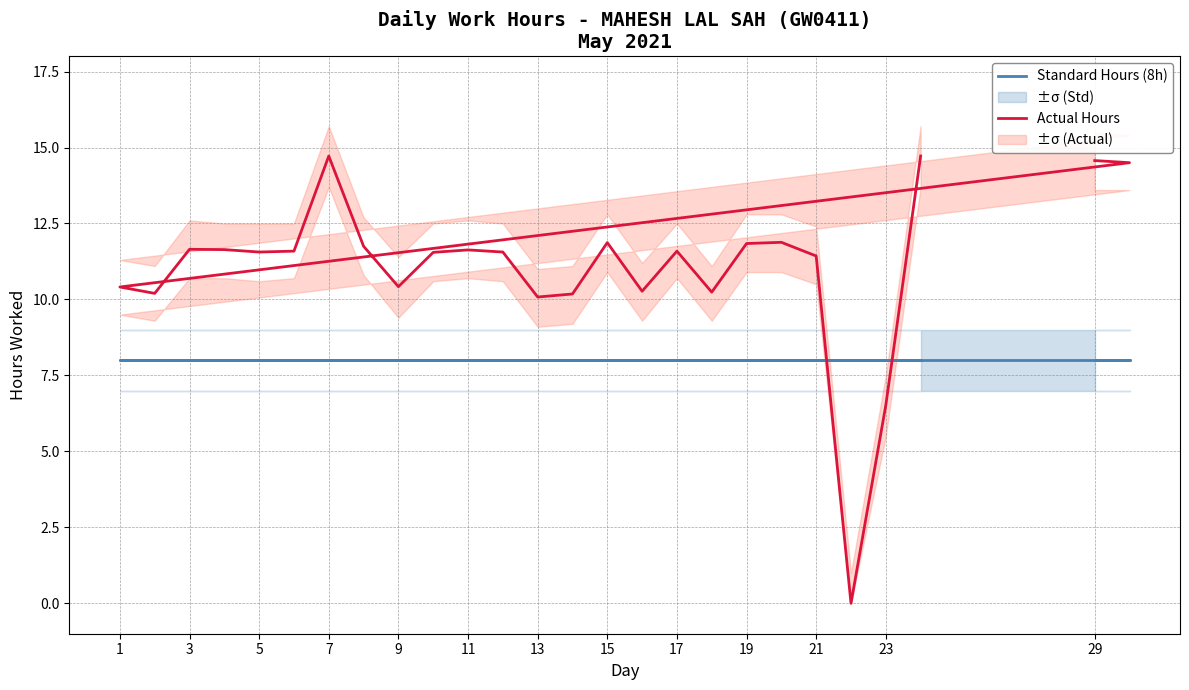

The value of Standard Hours (8h) at 7 is 10.5. True or false?

False